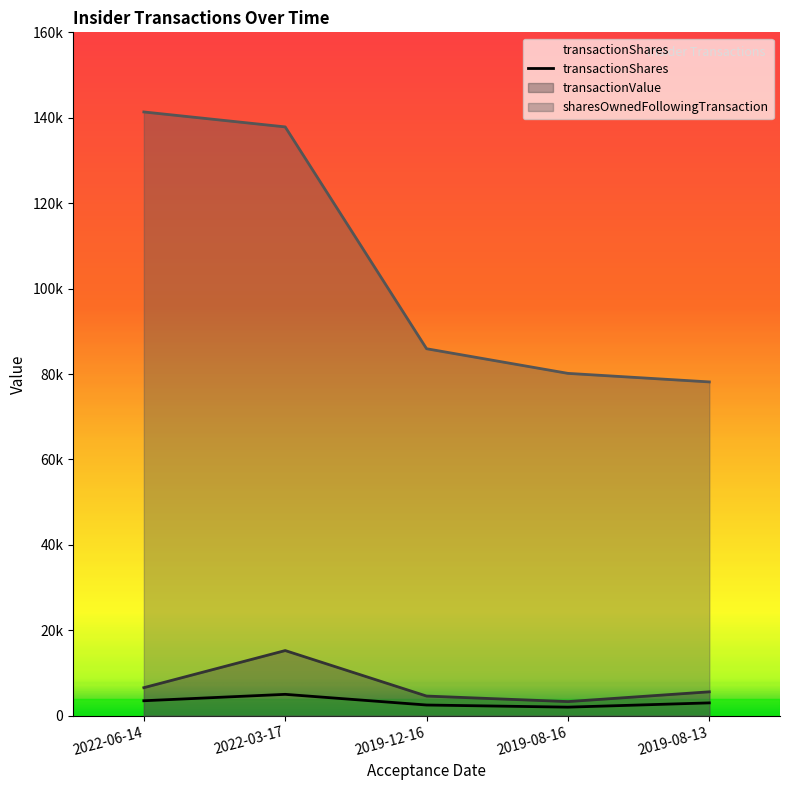

The transactionValue series shows 5590 at 2019-08-13. True or false?

True